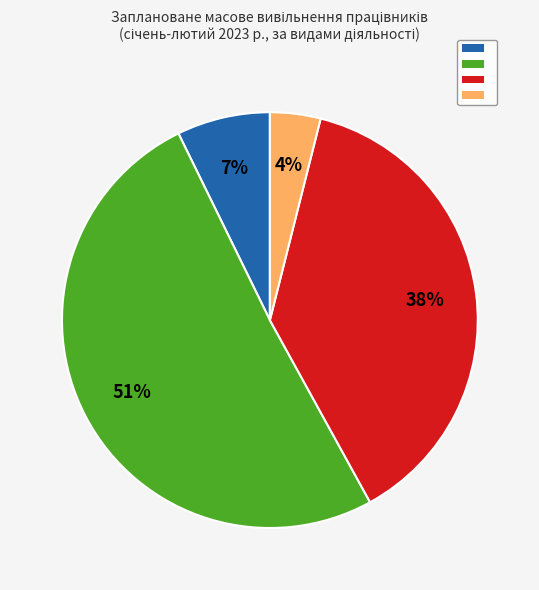

To the nearest percent, what is the difference between the largest and smallest slice percentages?

47%